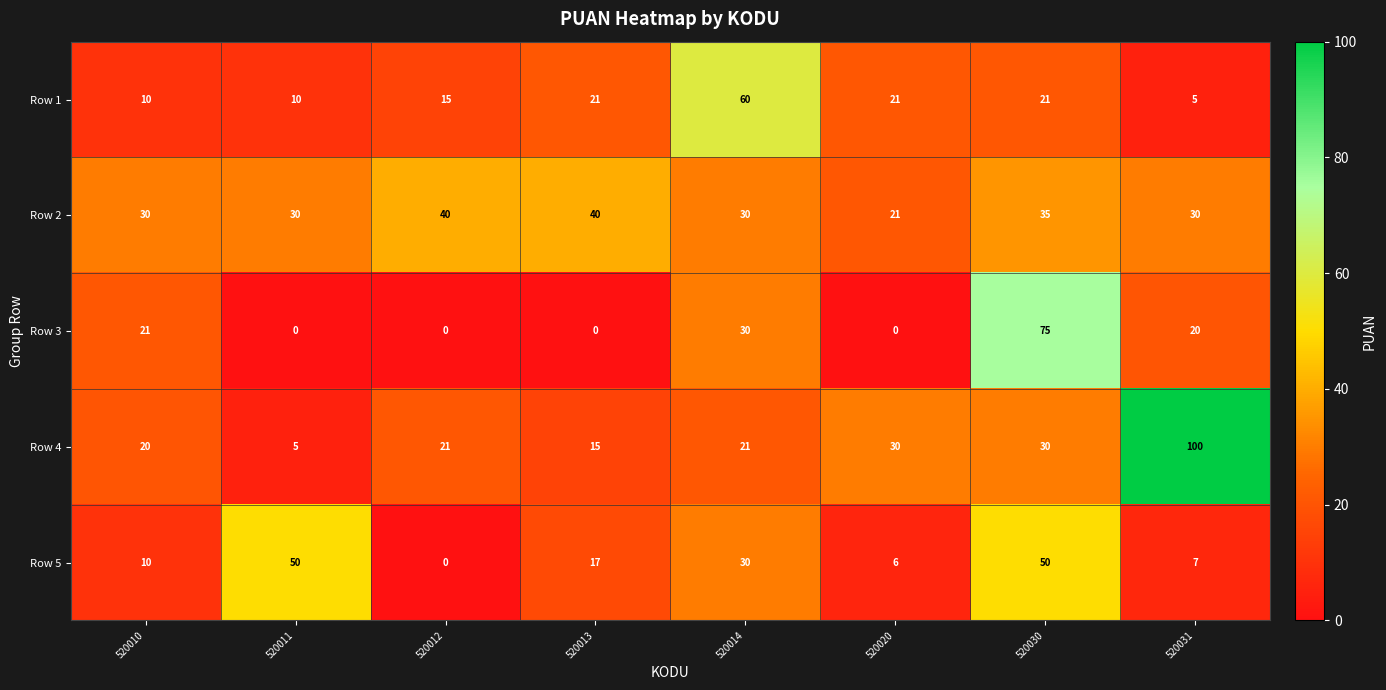

At which category is the sum across all series the highest?

520030